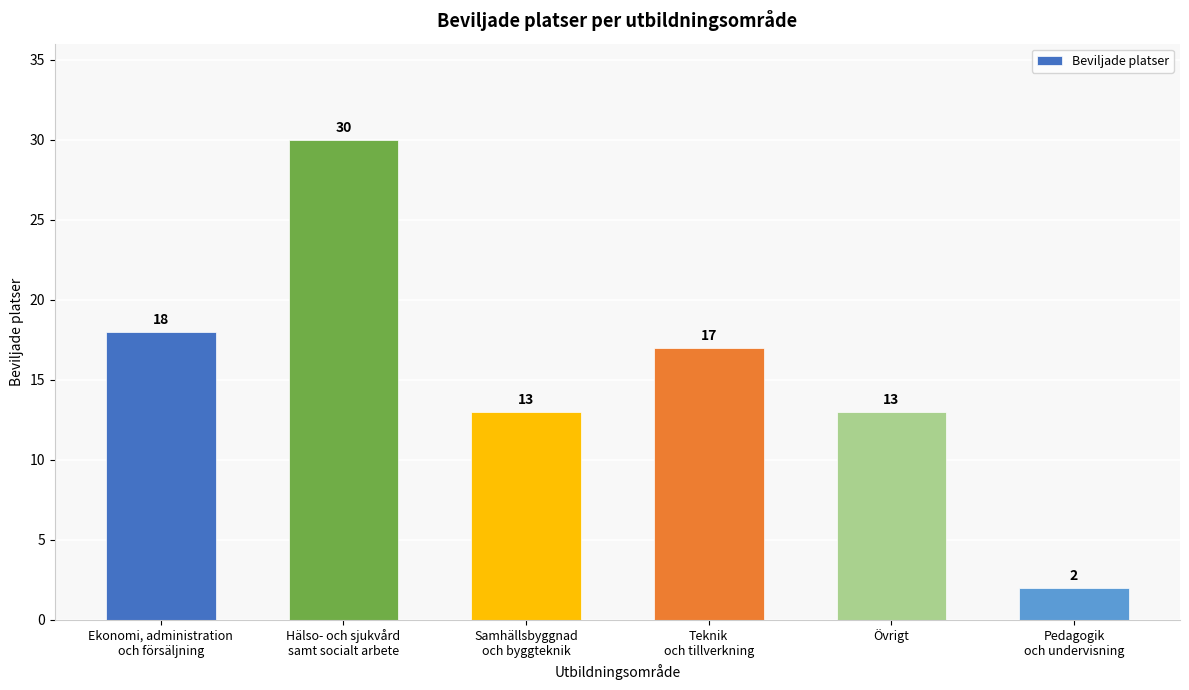

The value at Pedagogik
och undervisning is 2. True or false?

True